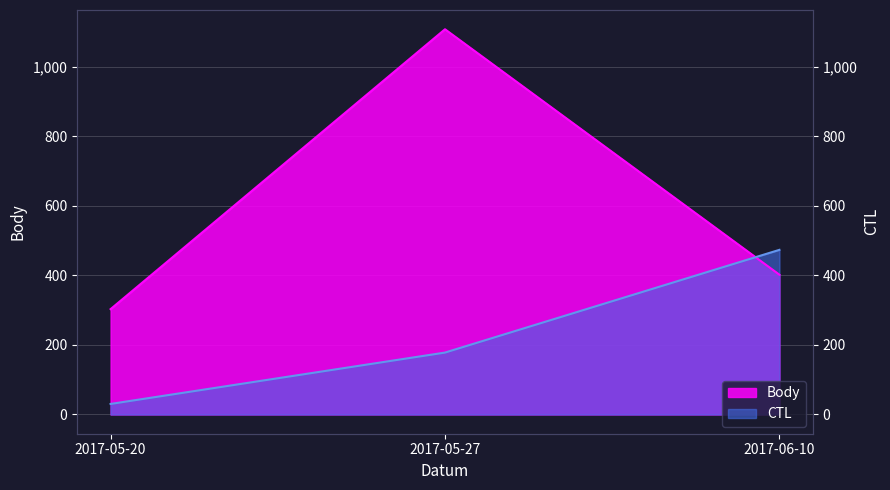

What is the difference between the Body values at 2017-06-10 and 2017-05-27?

706.0